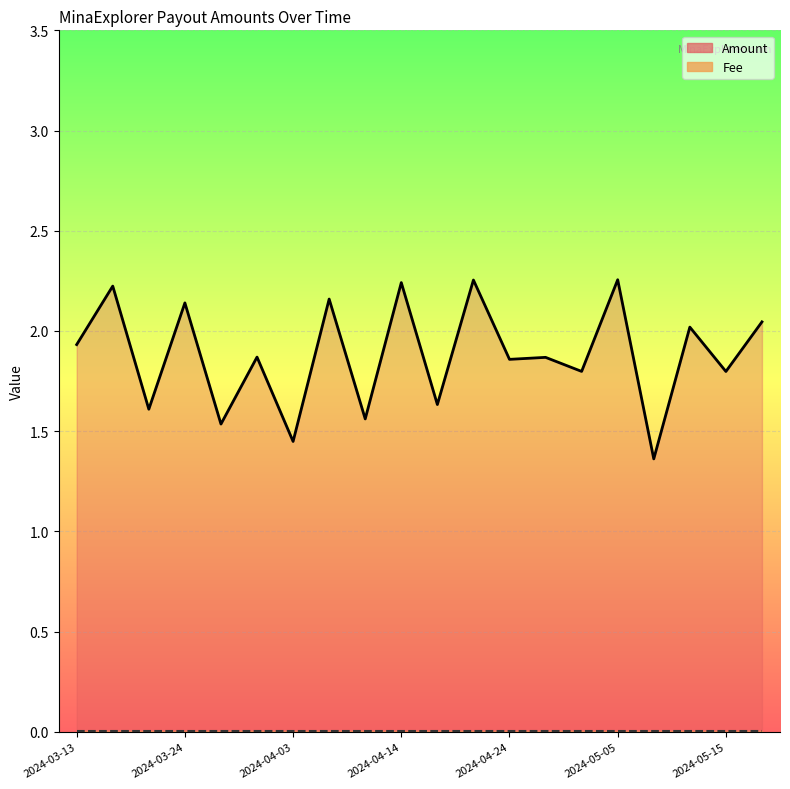

What is the sum of all Fee values?

0.1